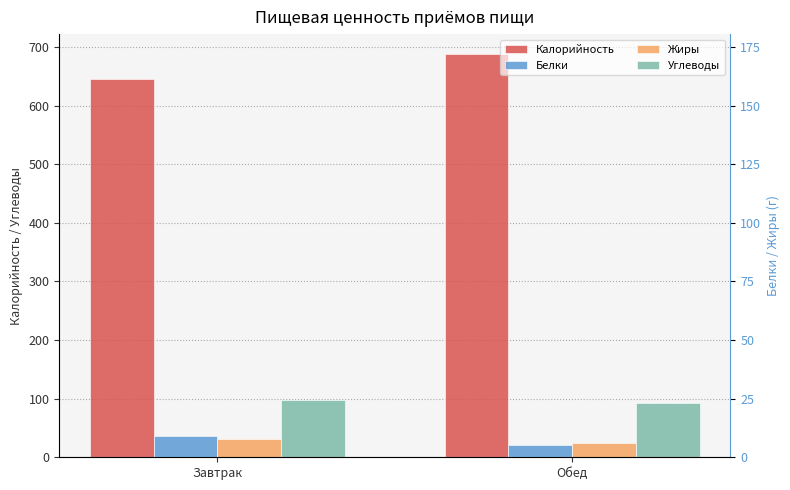

Reading left to right, extract all data points from this chart.

Калорийность: Завтрак=646.1	Обед=687.8
Белки: Завтрак=35.9	Обед=20.1
Жиры: Завтрак=31.0	Обед=25.1
Углеводы: Завтрак=98.0	Обед=92.8